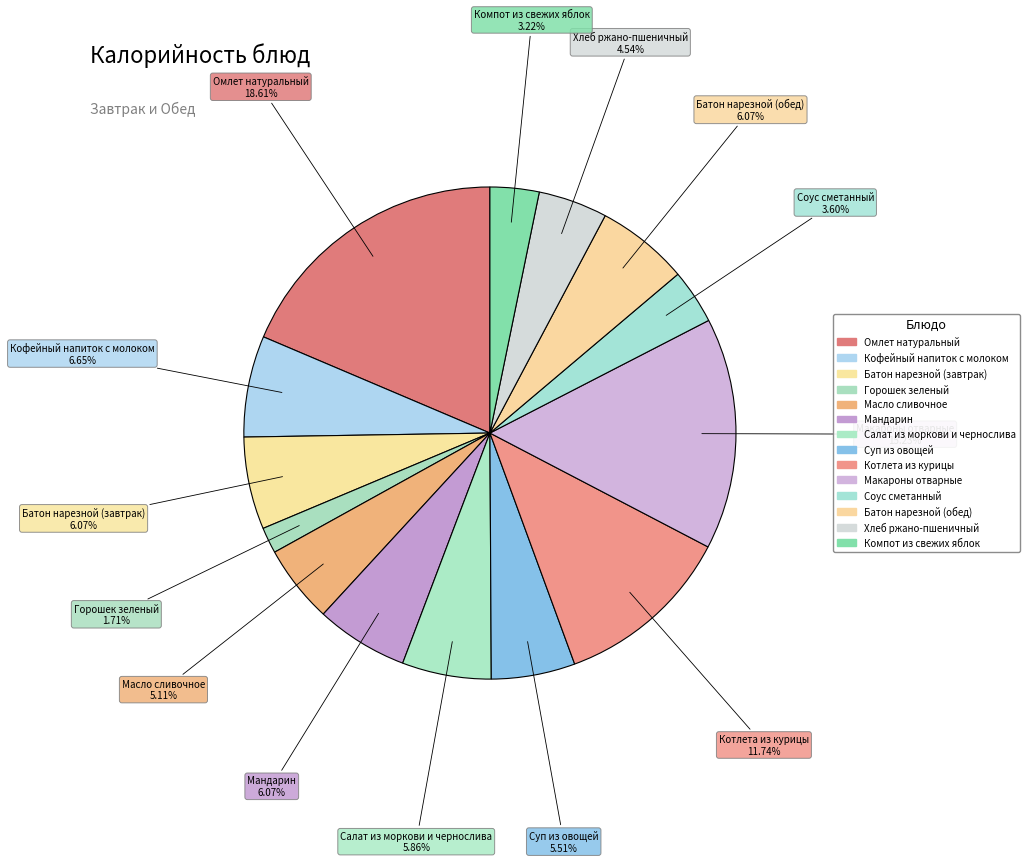

What is the largest slice in the pie chart?

Омлет натуральный